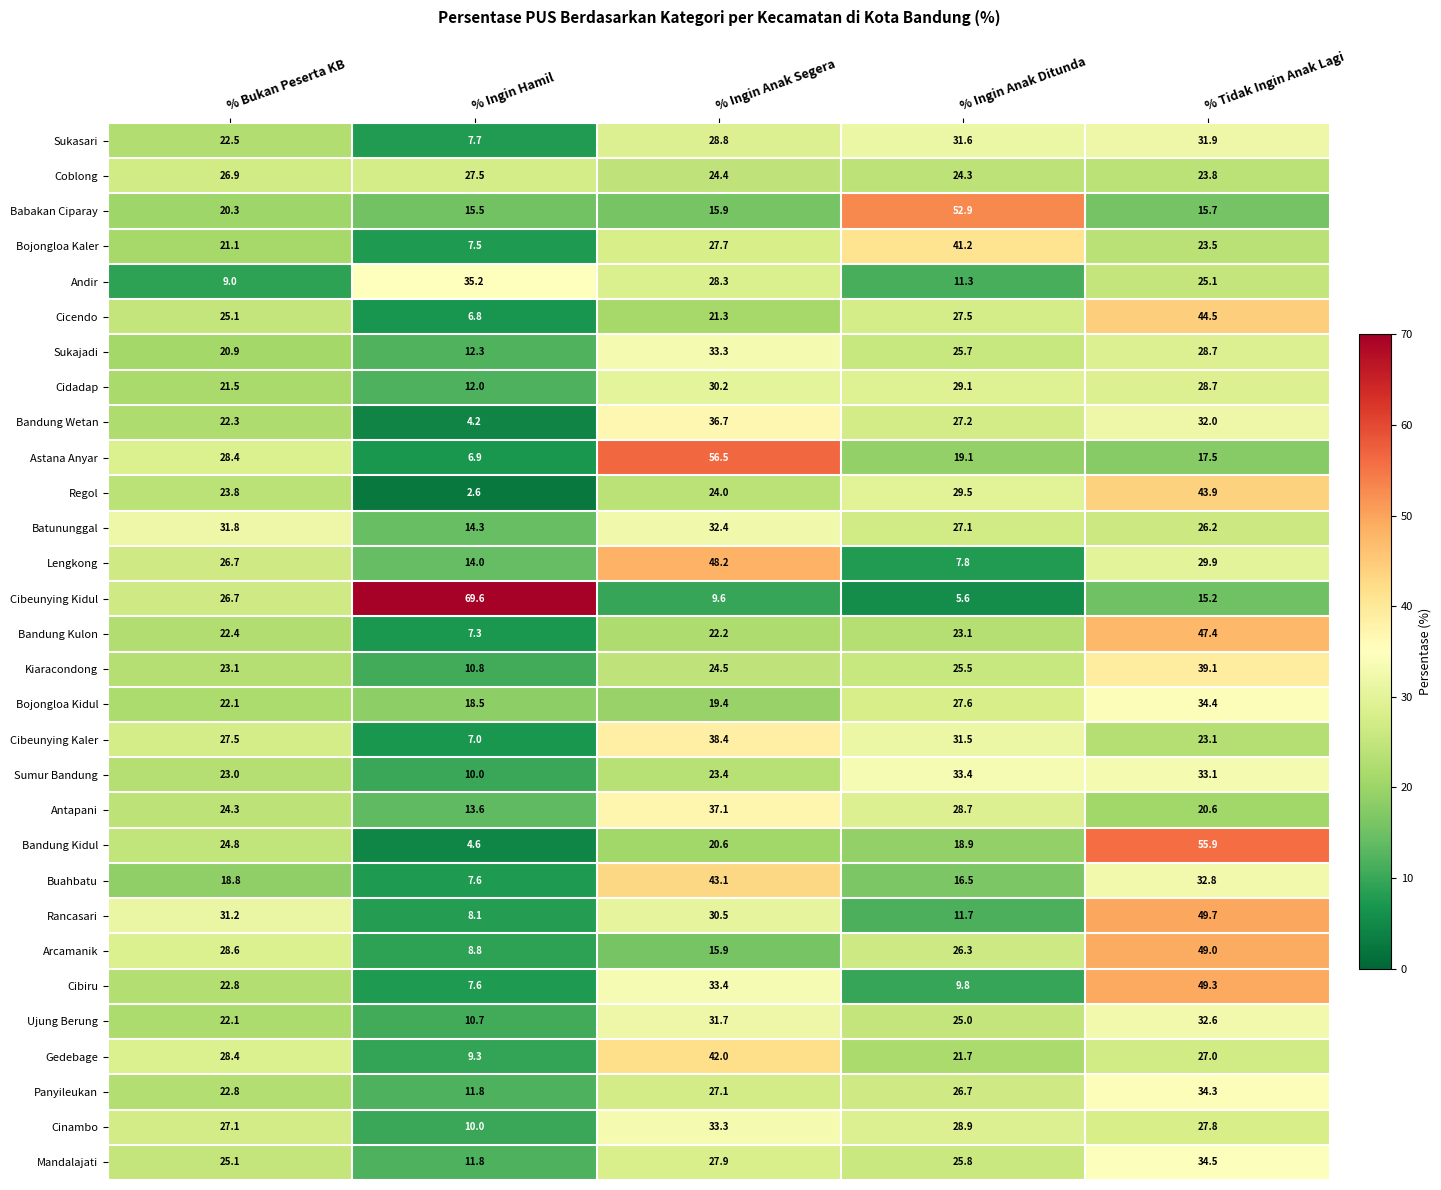

At which label does Batununggal first exceed 27?

% Bukan Peserta KB